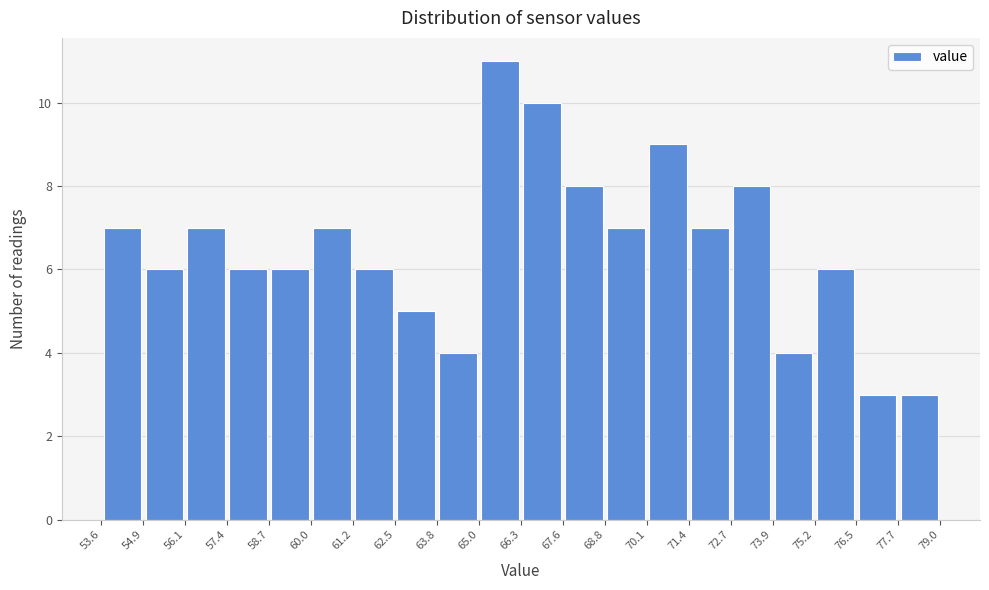

Over which range of the x-axis is the bar tallest?

65.0 to 66.3